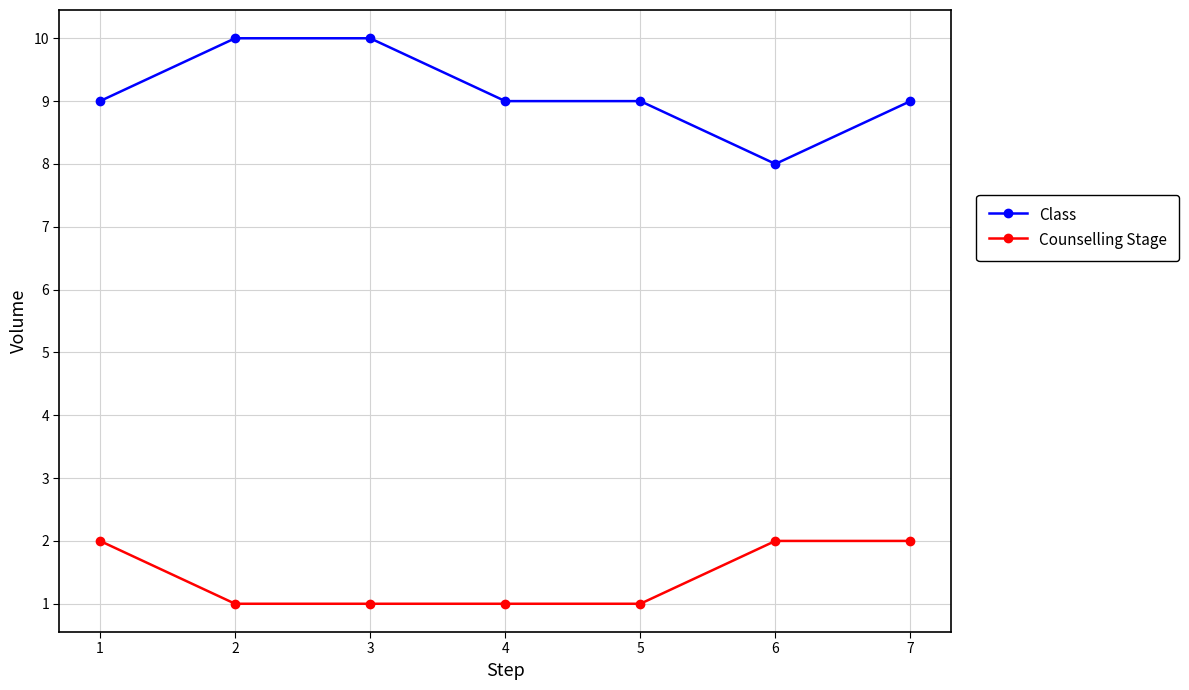

List the series in order of their peak value, lowest first.

Counselling Stage, Class